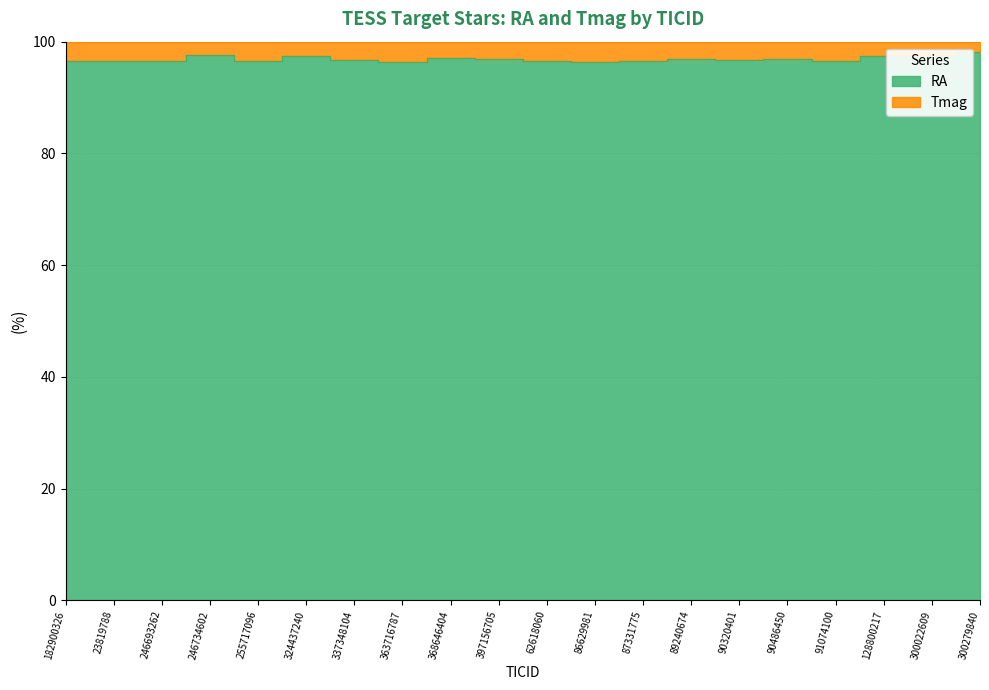

Which label corresponds to the largest value in the chart?

300279840